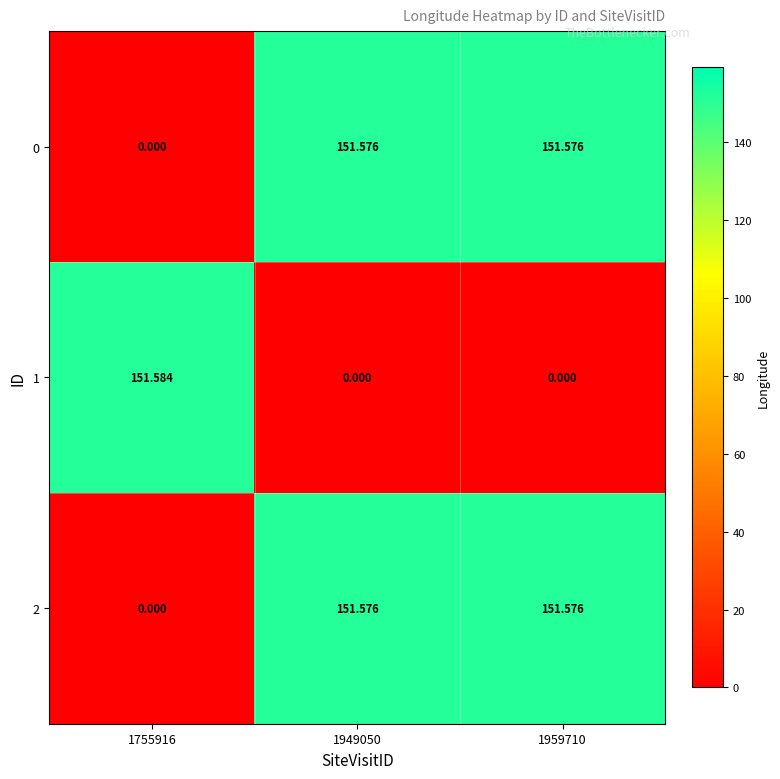

Reading left to right, what are all the values shown in this chart?

0: 1755916=0.0	1949050=151.6	1959710=151.6
1: 1755916=151.6	1949050=0.0	1959710=0.0
2: 1755916=0.0	1949050=151.6	1959710=151.6